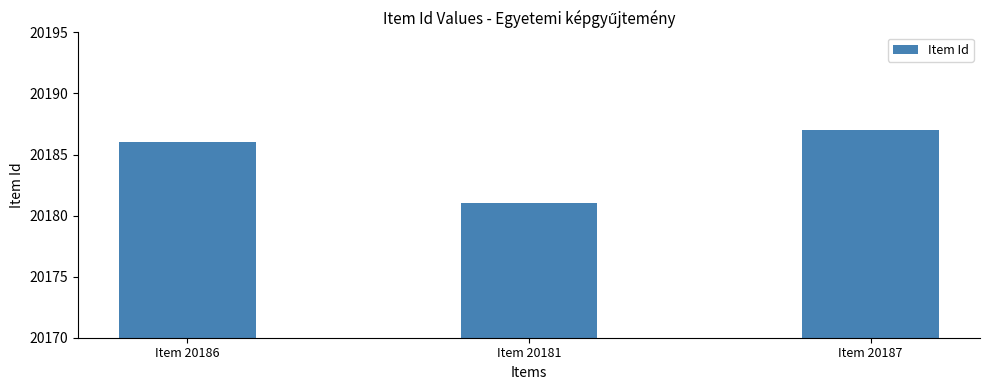

What is the smallest value displayed?

20181